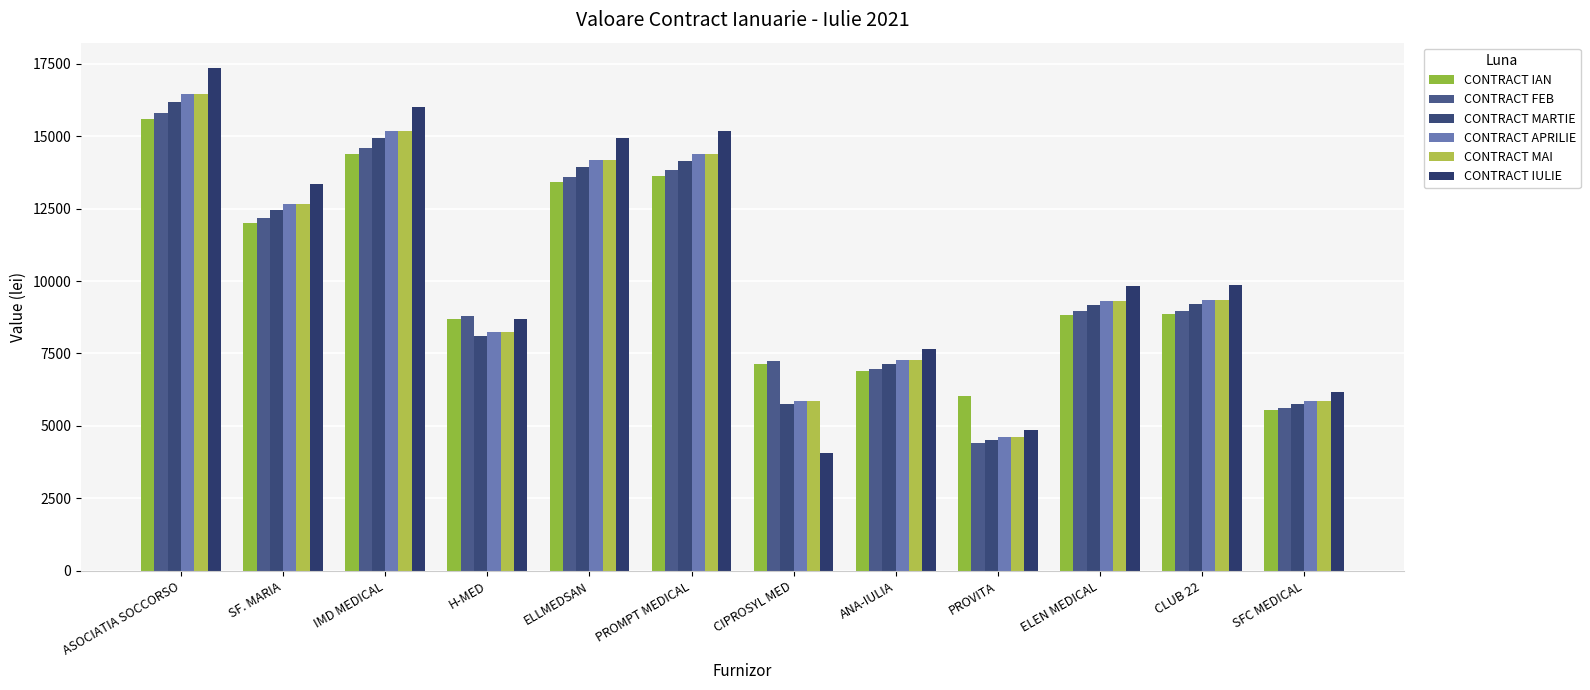

At which label does CONTRACT MAI first exceed 9350?

ASOCIATIA SOCCORSO